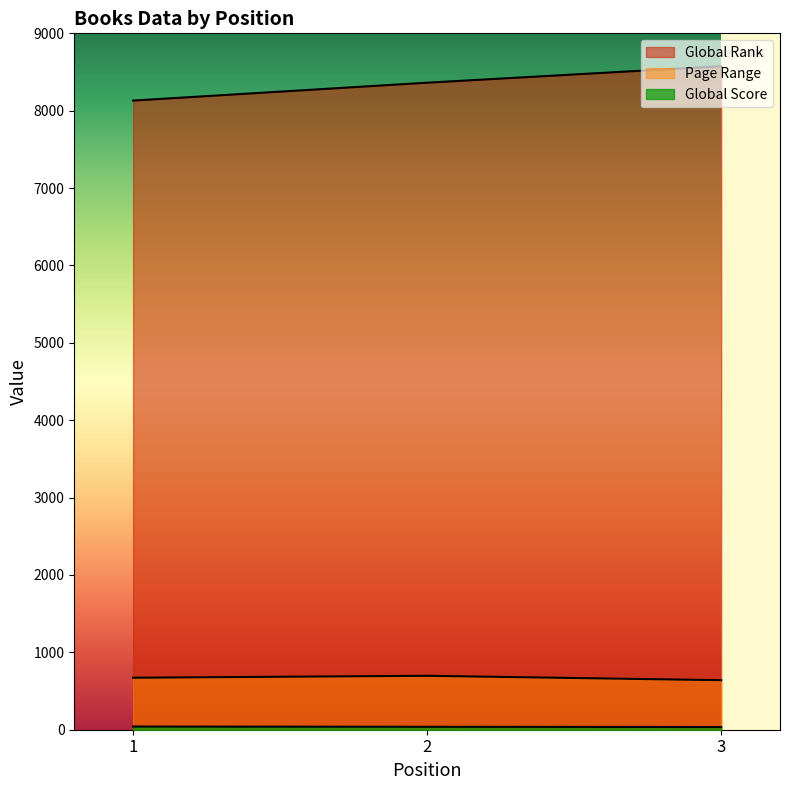

What is the value of the Page Range point at the 2nd from the left?

697